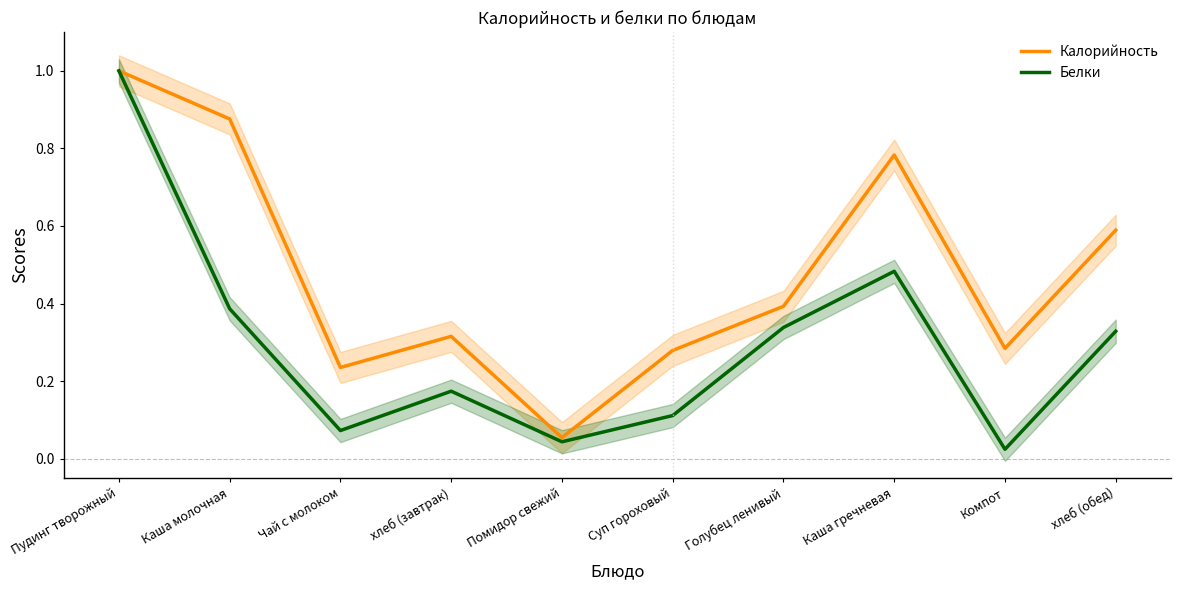

Rank the categories by Калорийность value from highest to lowest.

Пудинг творожный, Каша молочная, Каша гречневая, хлеб (обед), Голубец ленивый, хлеб (завтрак), Компот, Суп гороховый, Чай с молоком, Помидор свежий